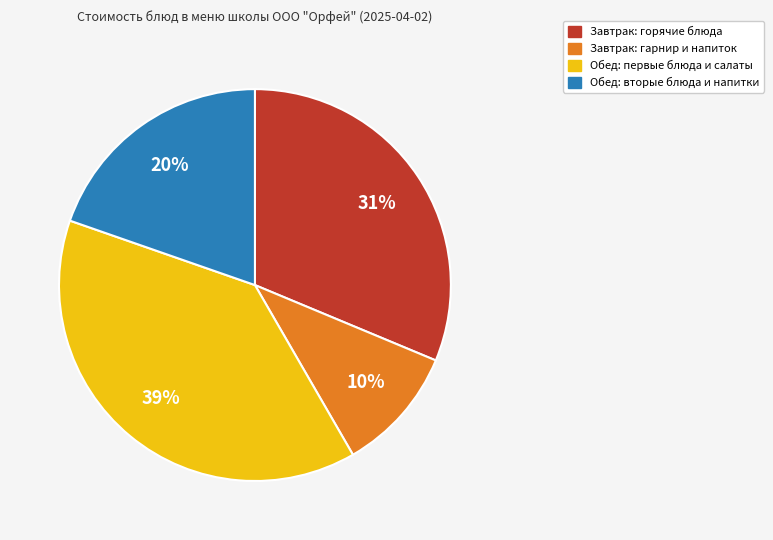

The Завтрак: горячие блюда slice represents 22% of the pie. True or false?

False